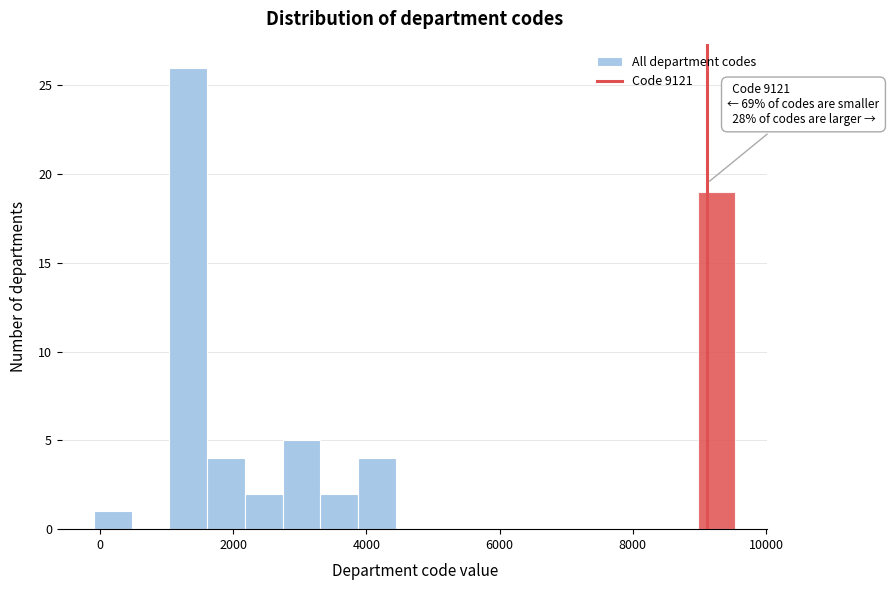

Around what value on the x-axis is the tallest bar? Give the approximate position of its centre, as read against the axis.

1400